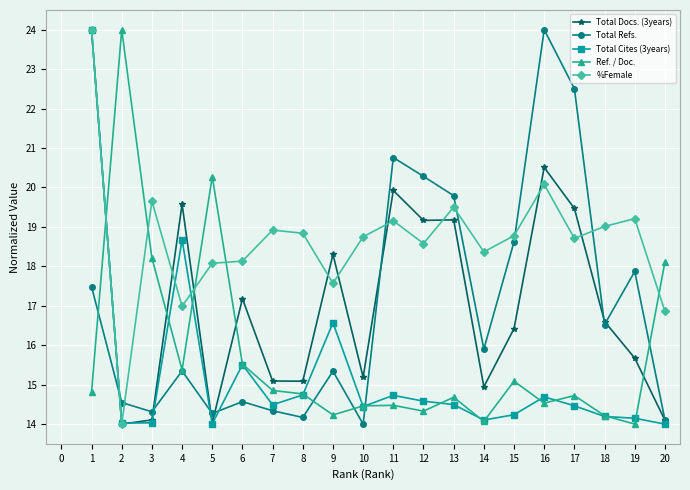

What is the value of the Total Refs. point at the 19th from the left?

17.9